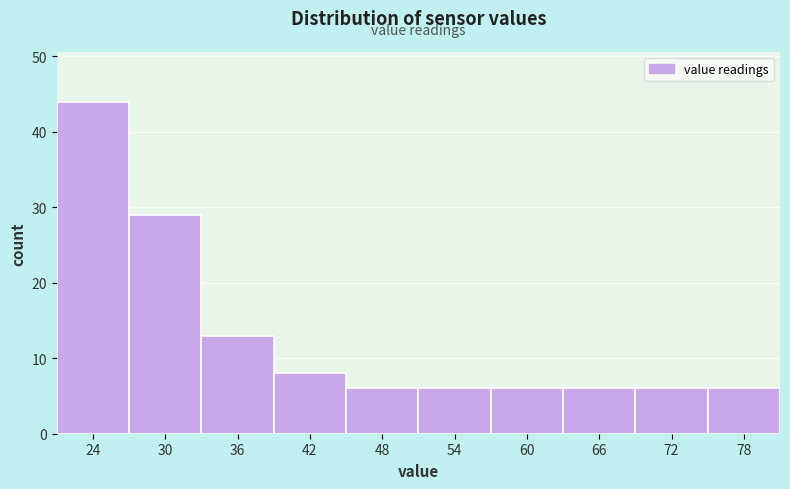

Reading left to right, list all the values displayed in this chart.

24=44	30=29	36=13	42=8	48=6	54=6	60=6	66=6	72=6	78=6